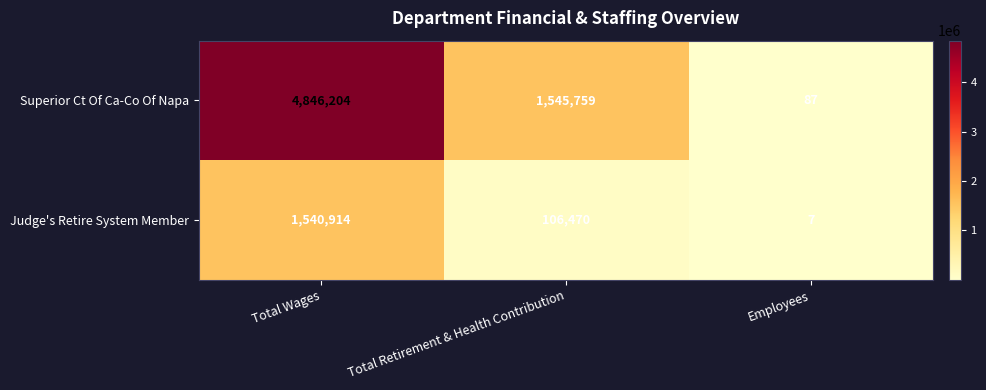

Count the Superior Ct Of Ca-Co Of Napa values in the range 87 to 4846204.

3